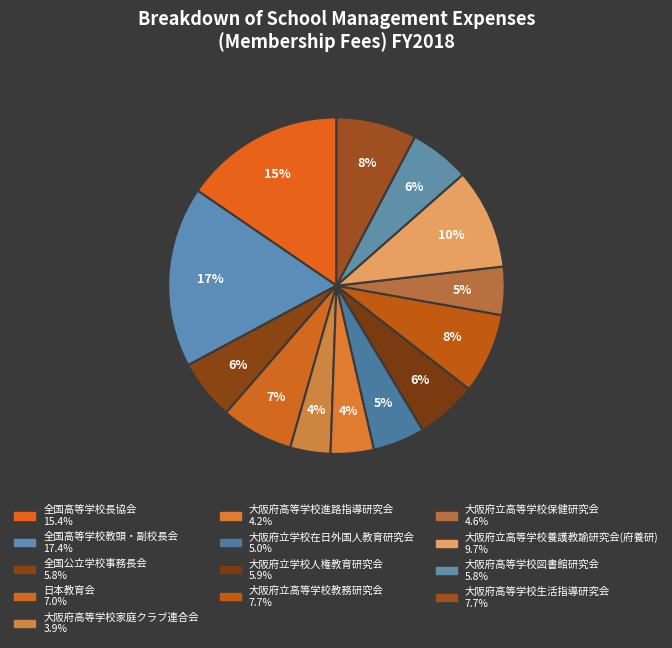

Which slice is the largest?

全国高等学校教頭・副校長会